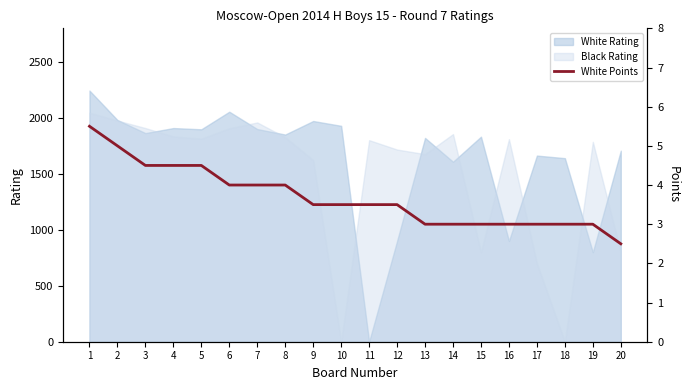

How many values exceed 3?

12